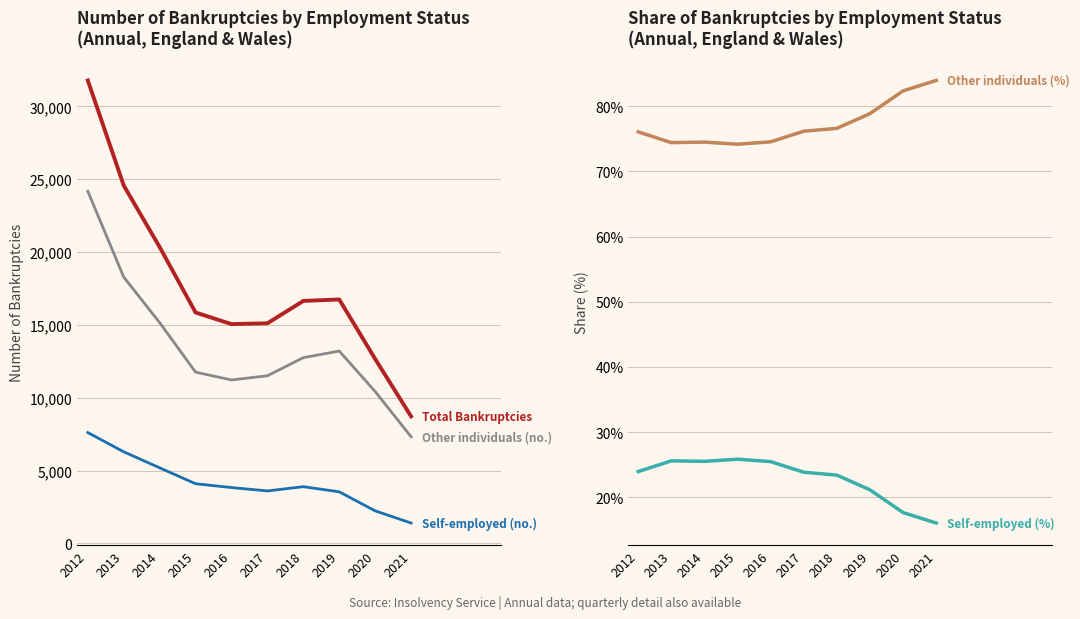

How many interior local peaks does the Other individuals (%) series have?

1